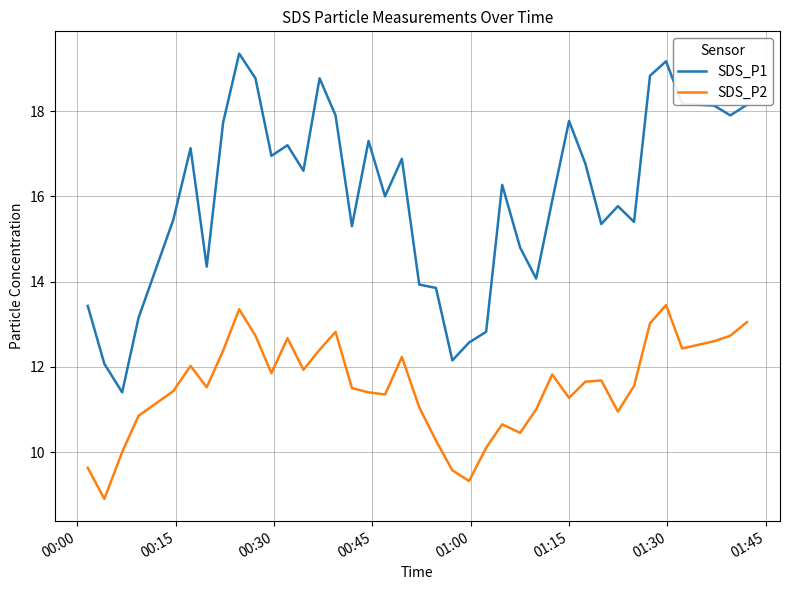

True or false: SDS_P2 and SDS_P1 cross at least once.

False